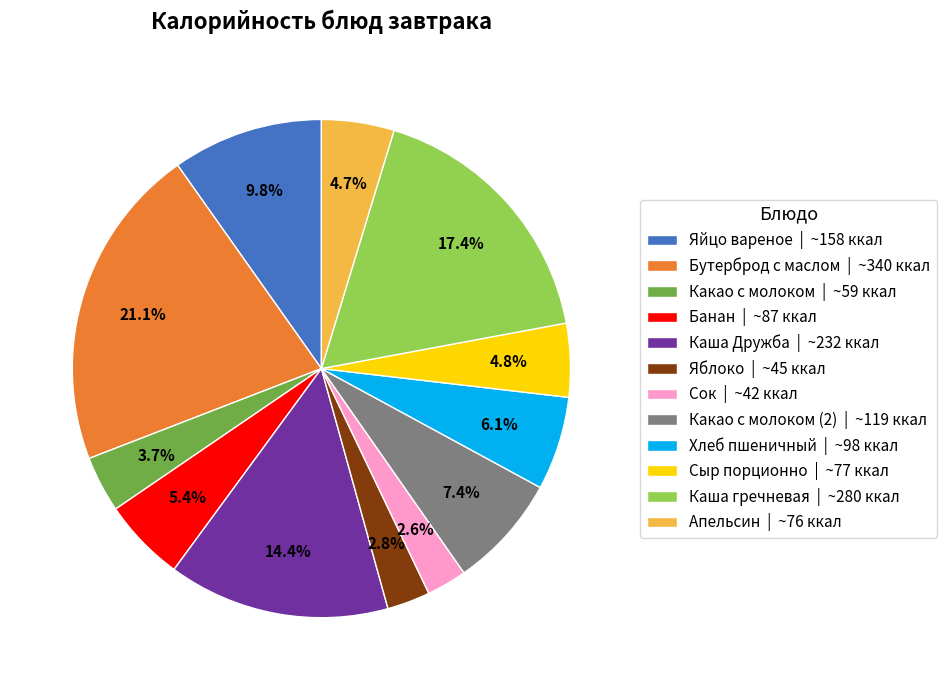

Is there any slice that represents more than half of the pie?

No